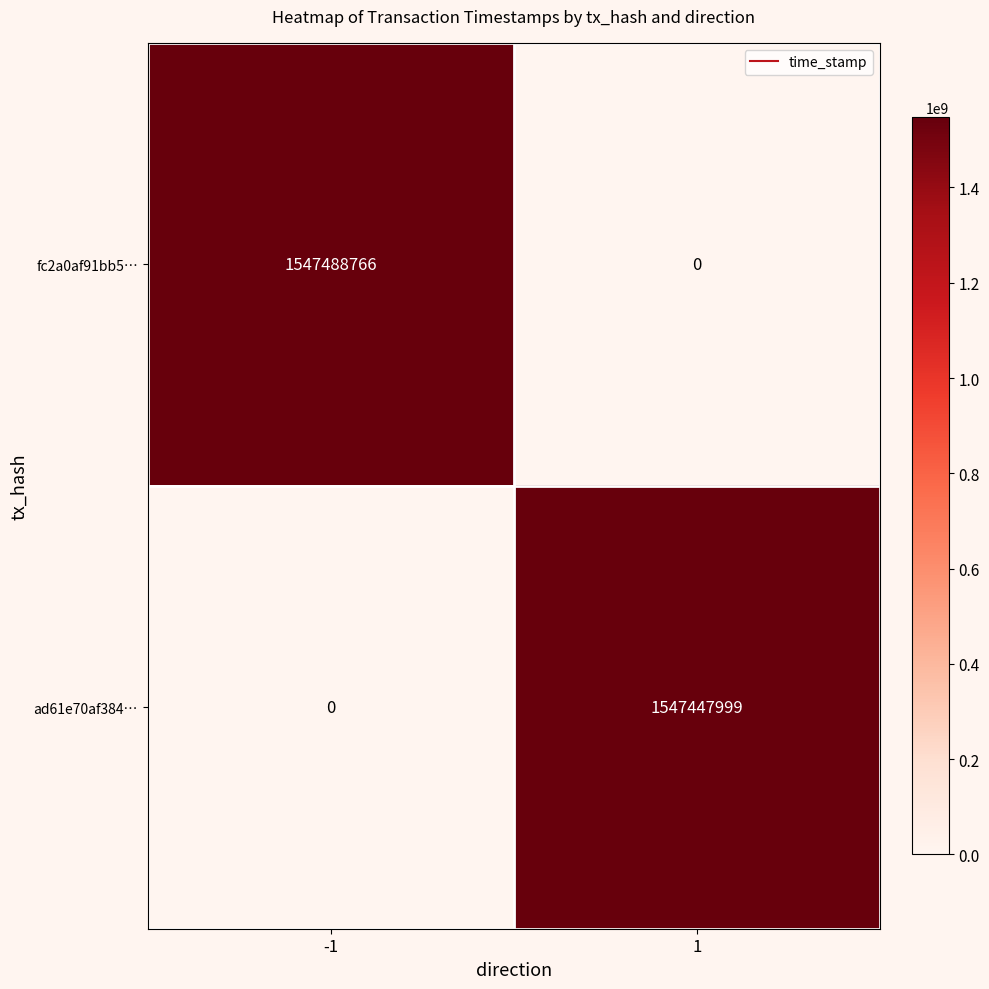

What is the difference between the highest and lowest values at -1?

1547488766